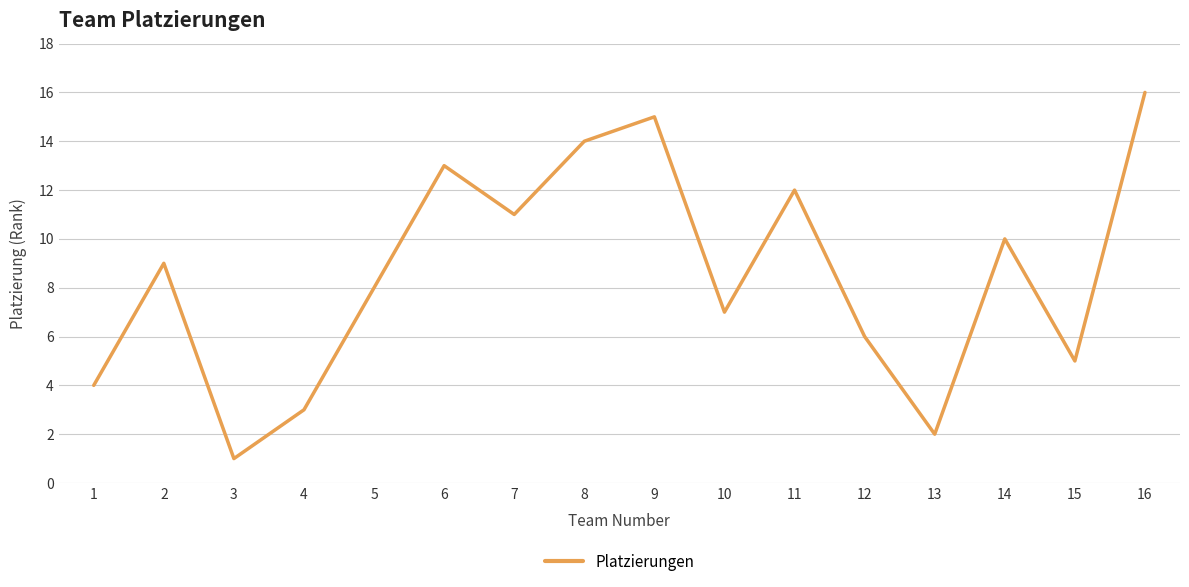

List the labels in order of value, smallest first.

3, 13, 4, 1, 15, 12, 10, 5, 2, 14, 7, 11, 6, 8, 9, 16